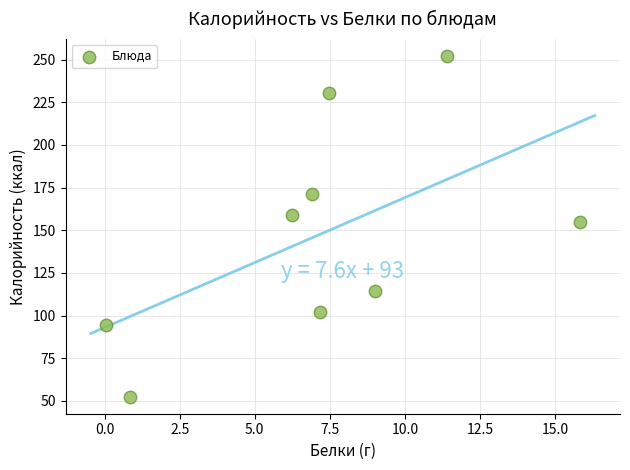

What Y value in the scatter plot is closest to 152?

154.7